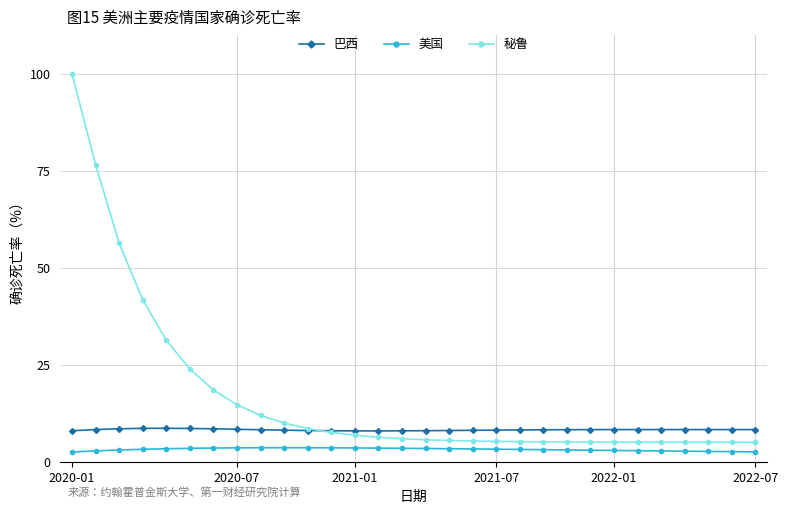

Rank the series by their maximum value, from lowest to highest.

美国, 巴西, 秘鲁